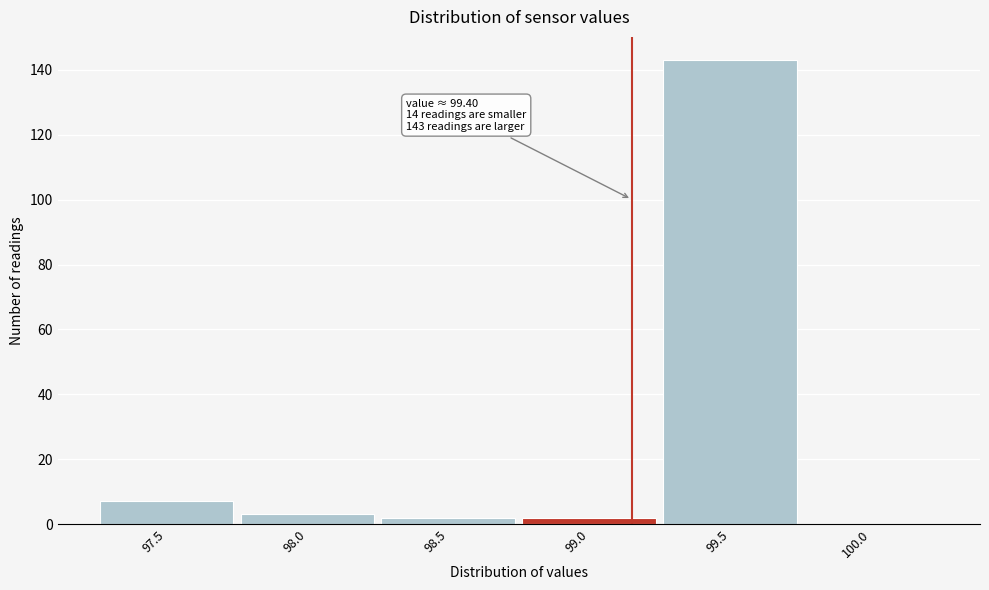

Reading left to right, list all the values displayed in this chart.

97.5=7	98.0=3	98.5=2	99.0=2	99.5=143	100.0=0